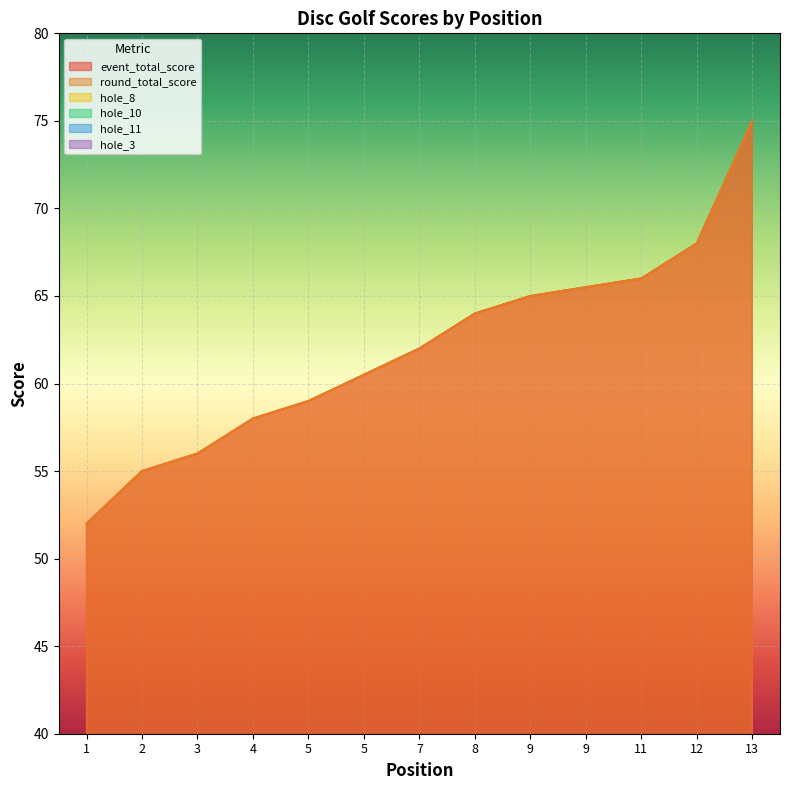

At which label does hole_10 first exceed 3?

1